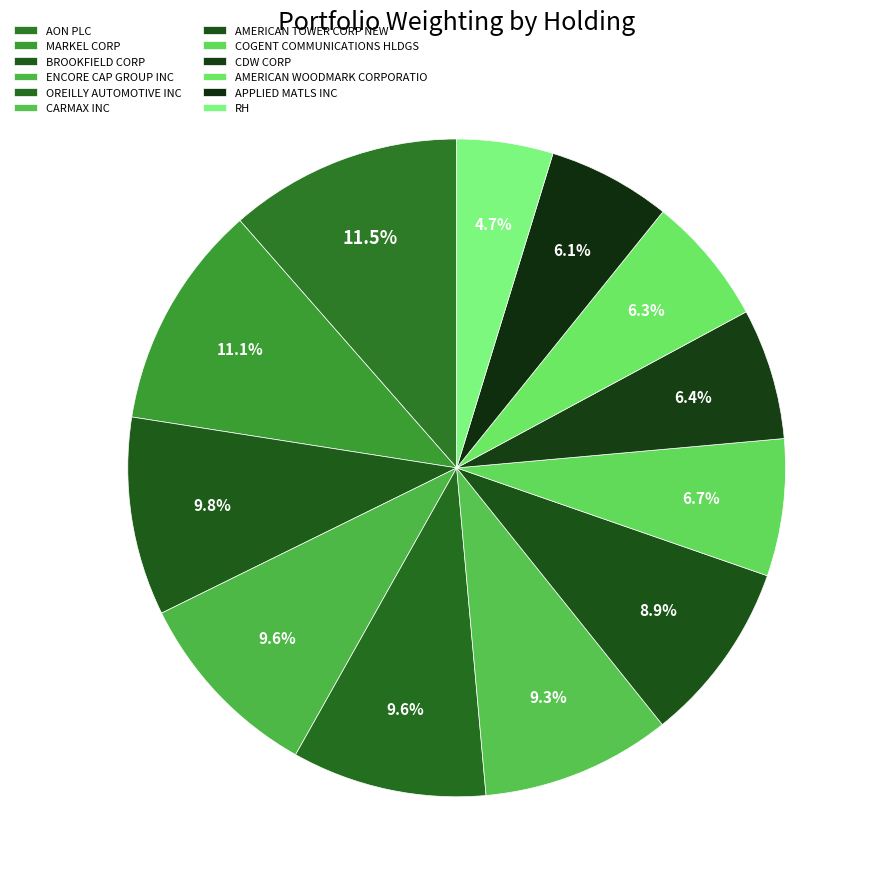

What is the ratio of the value at RH to the value at OREILLY AUTOMOTIVE INC?

0.5